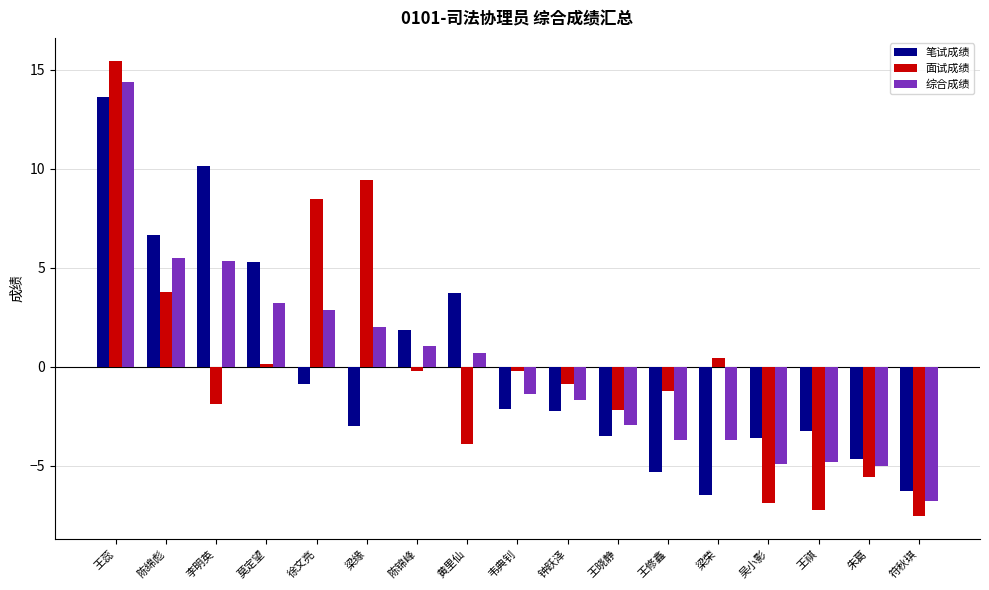

How many values in 综合成绩 are below zero?

9